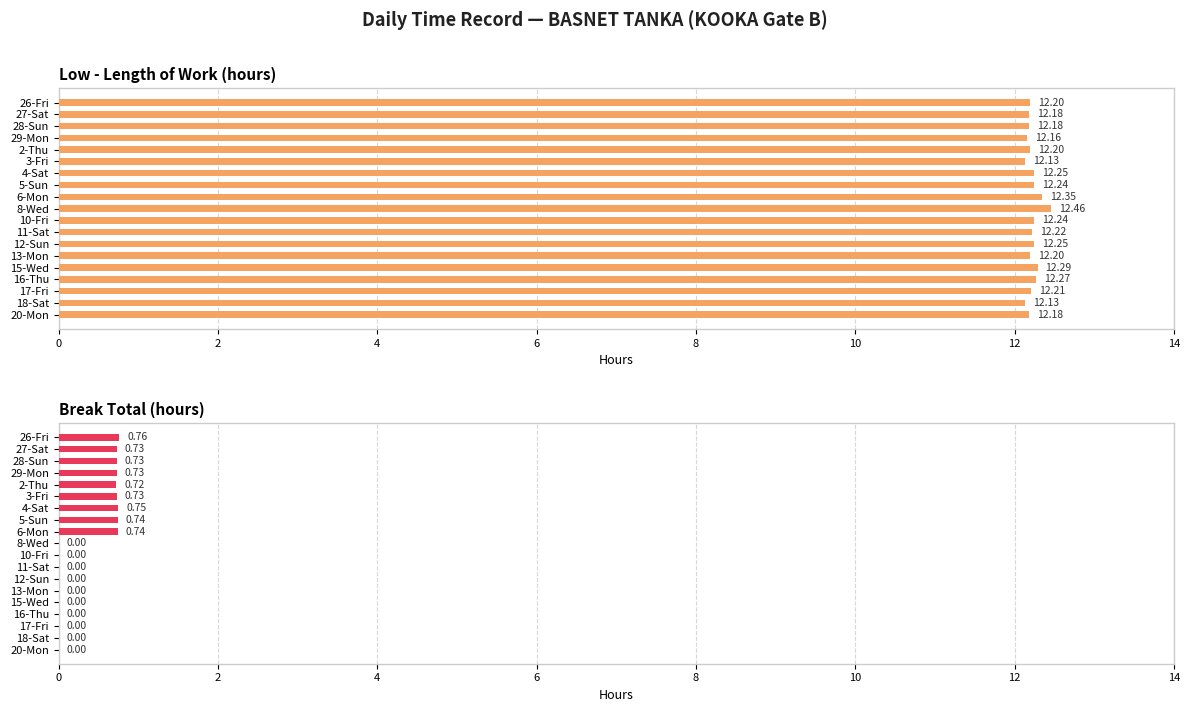

List the series in order of their overall mean, highest first.

Low - Length of Work (hours), Break Total (hours)